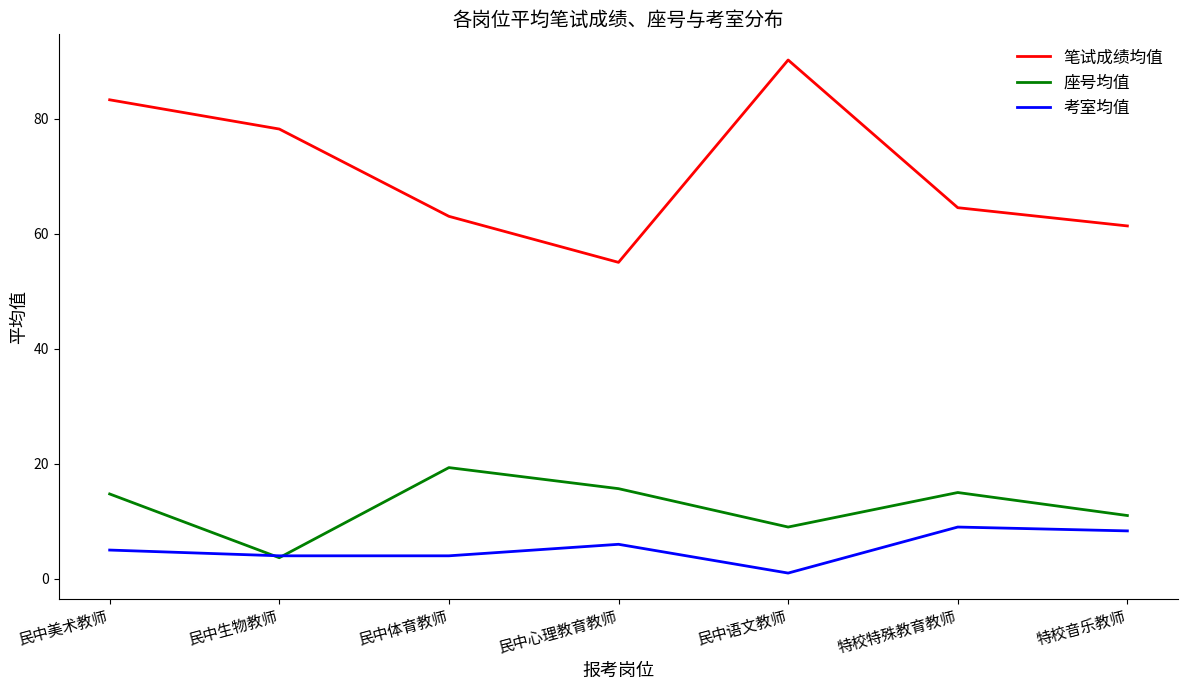

What is the total value across all series at 特校特殊教育教师?

88.5